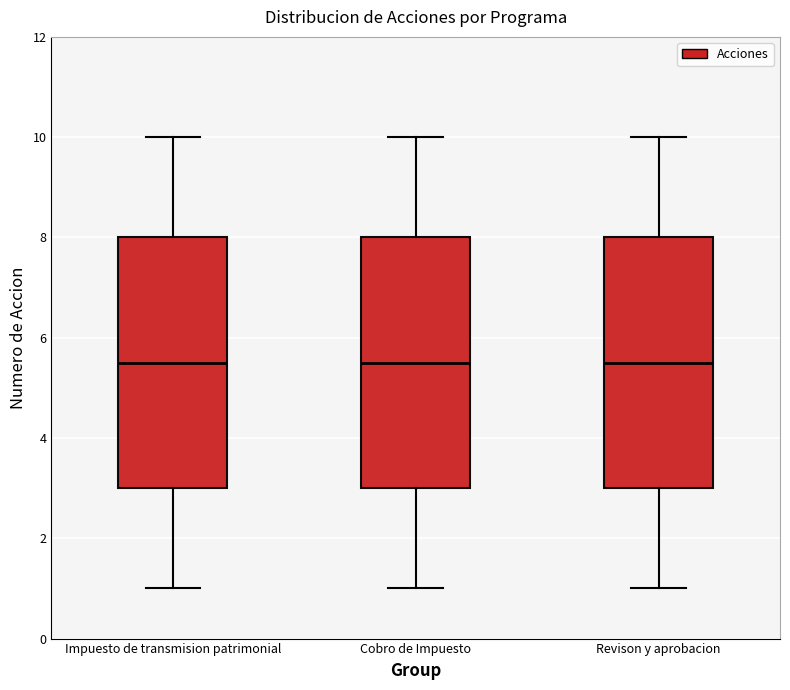

Reading left to right, transcribe this box plot: for each box, give where its median line is, the range the box spans, and where its two whiskers end, as read against the y-axis. The values are not printed on the chart, so give them approximately, as read against the axis.

Impuesto de transmision patrimonial: median 5.6, box 3.0 to 8.0, whiskers 1.0 to 10.0
Cobro de Impuesto: median 5.6, box 3.0 to 8.0, whiskers 1.0 to 10.0
Revison y aprobacion: median 5.6, box 3.0 to 8.0, whiskers 1.0 to 10.0